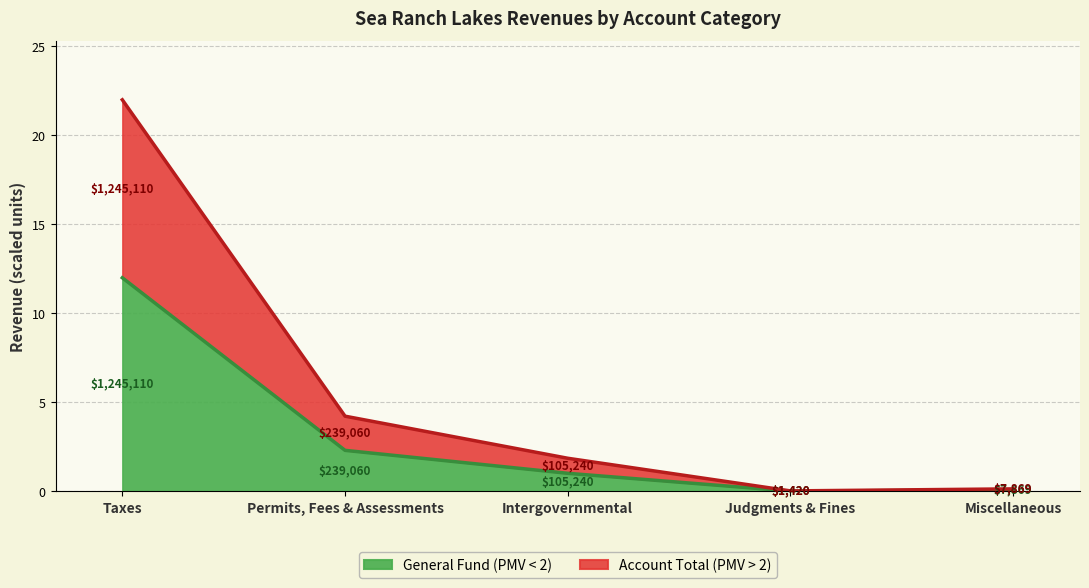

Which category has the lowest value in the General Fund (PMV < 2) series?

Judgments & Fines